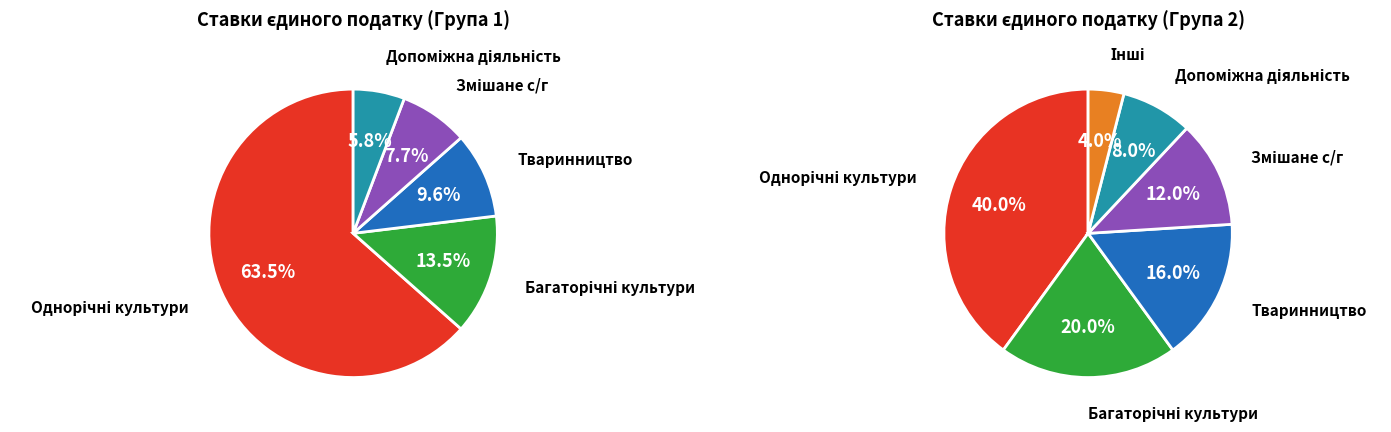

To the nearest percent, what is the difference between the largest and smallest slice percentages?

58%